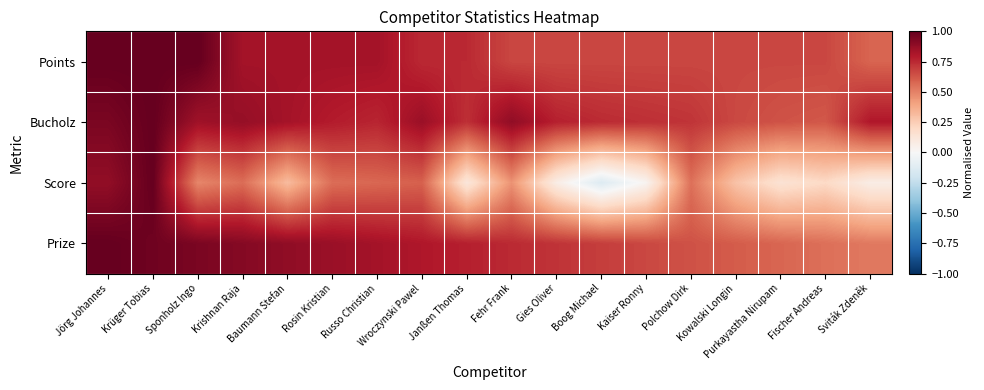

Which series has the largest total across all categories?

Bucholz